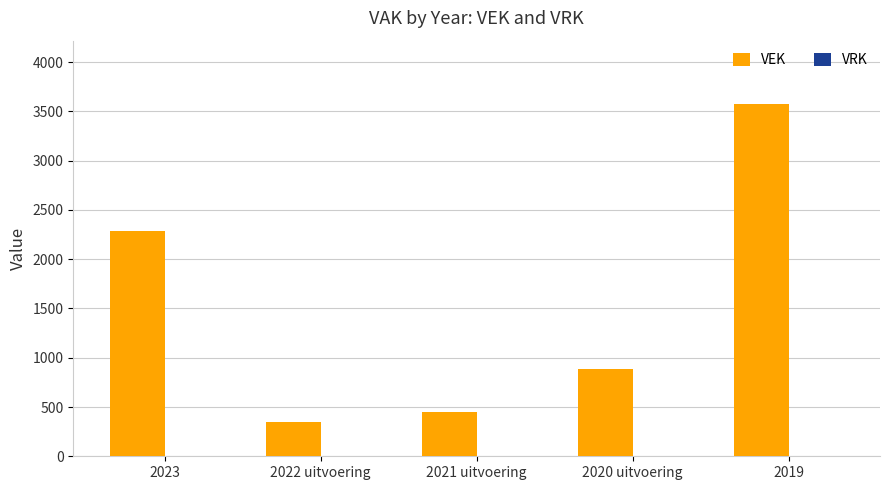

Does the chart contain stacked bars?

No